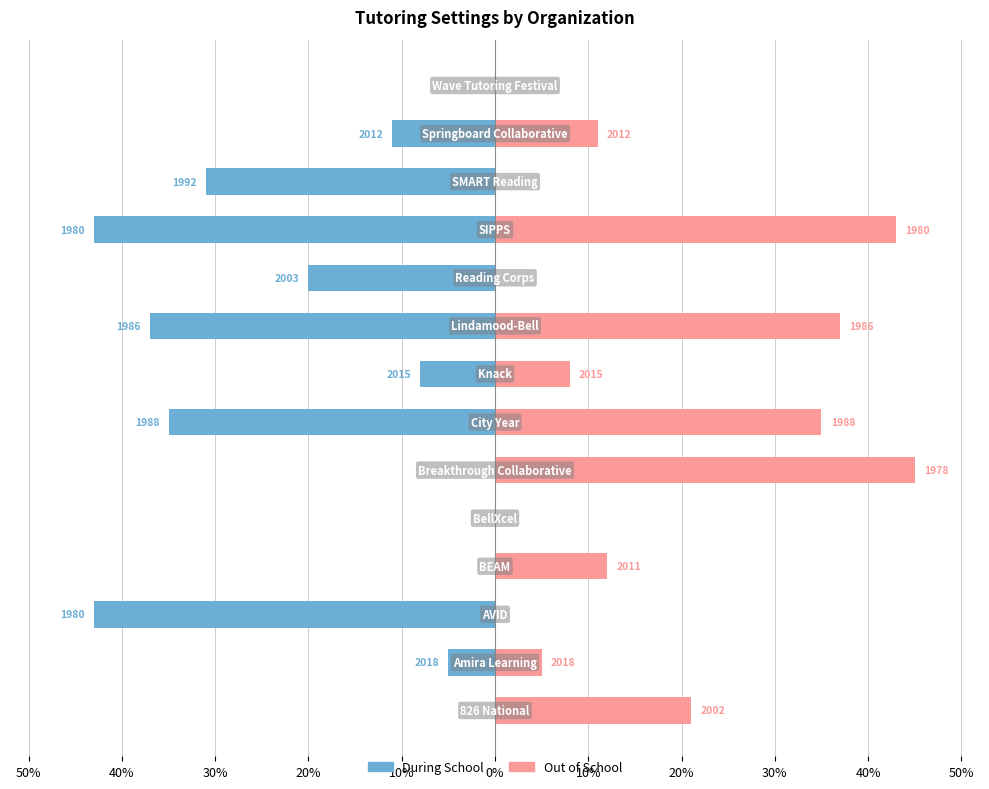

What is the difference between the maximum and minimum values in the Out of School series?

45